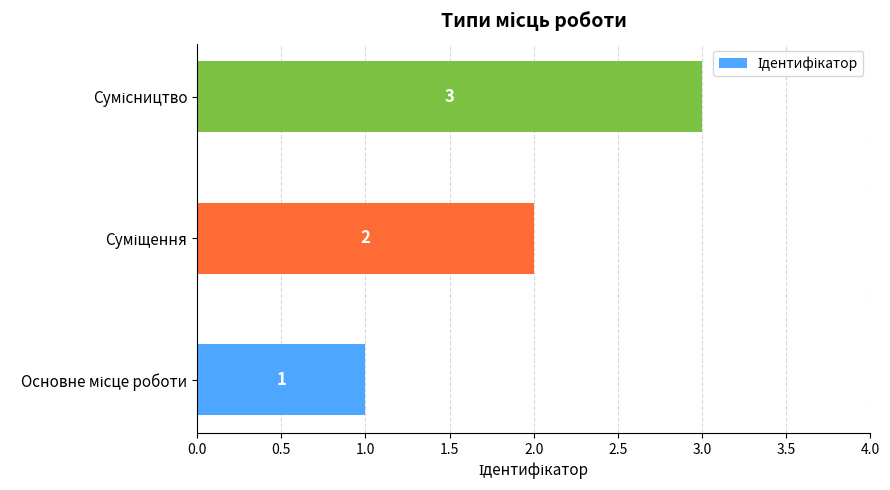

How many values are between 1 and 3?

3